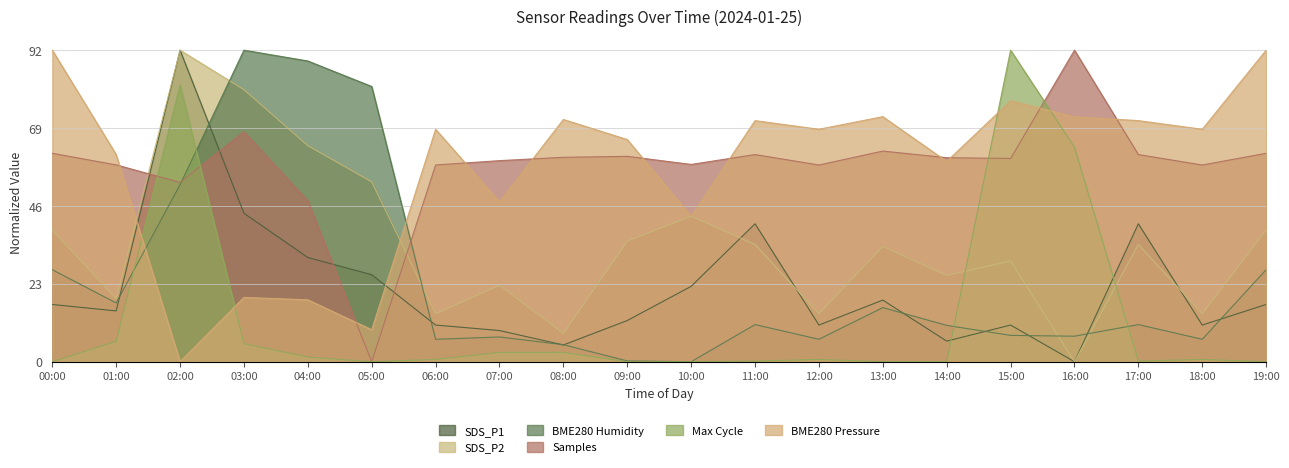

What is the label of the 10th point from the left?

09:00